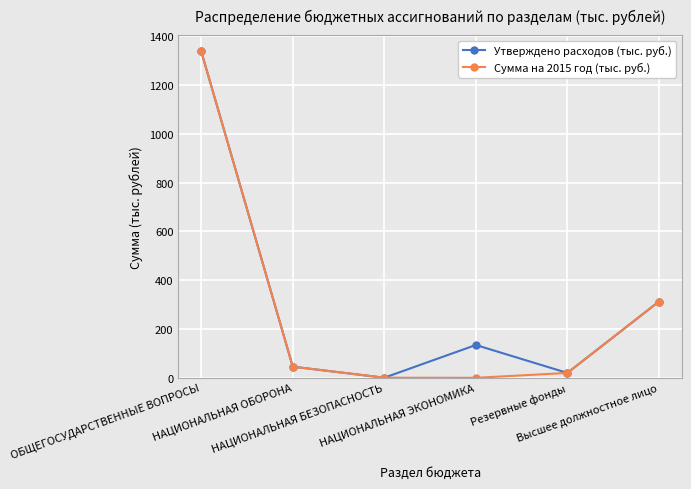

True or false: Сумма на 2015 год (тыс. руб.) has more than 1 interior local peaks.

False